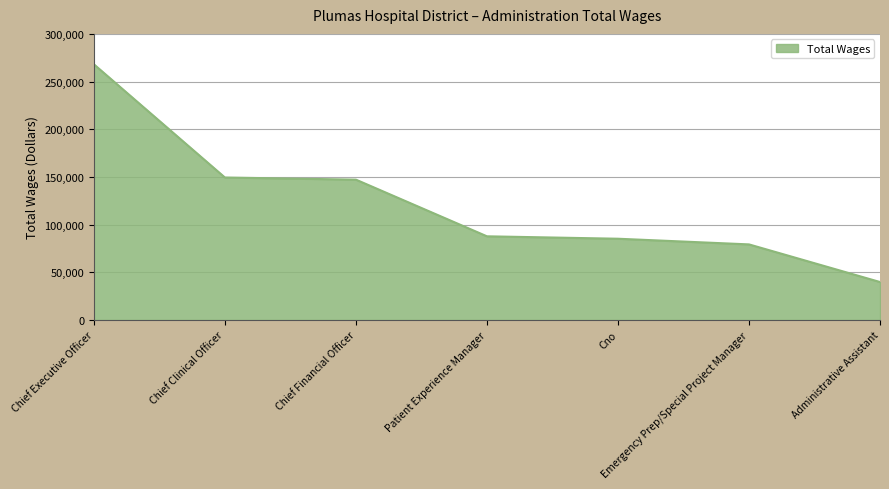

What is the change in value from Cno to Administrative Assistant?

-45388